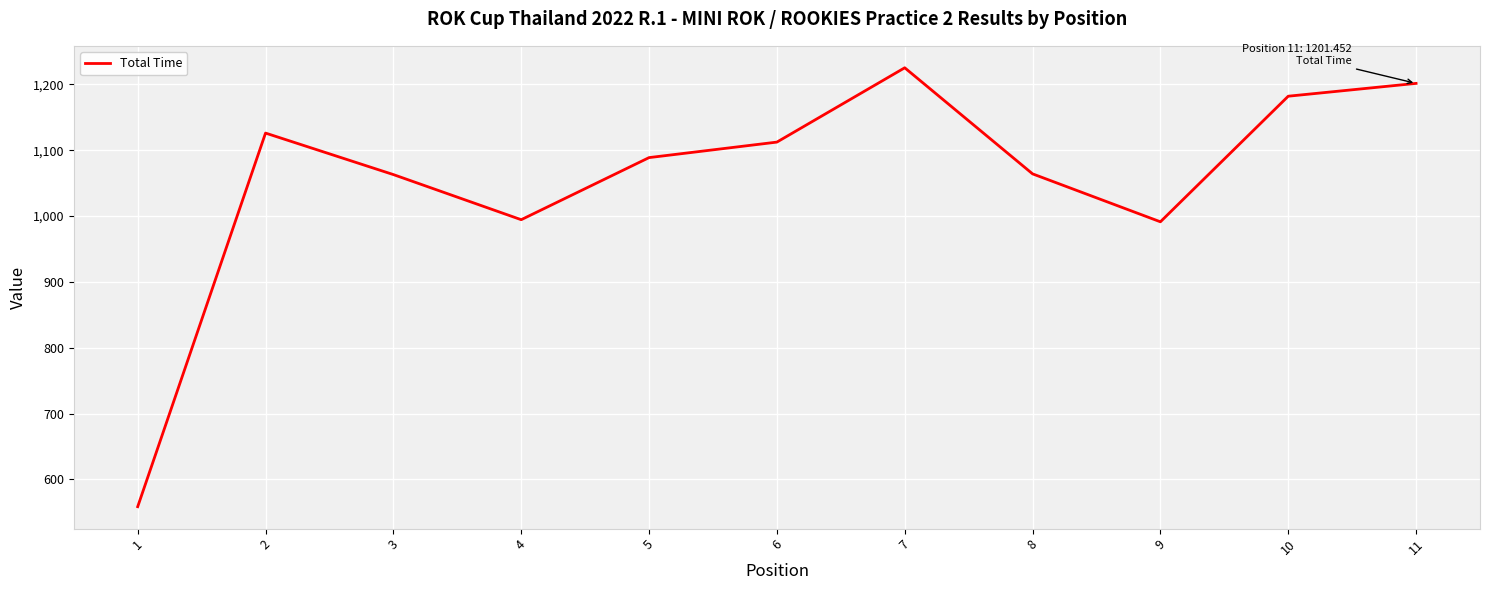

Read the value at 1.

558.5